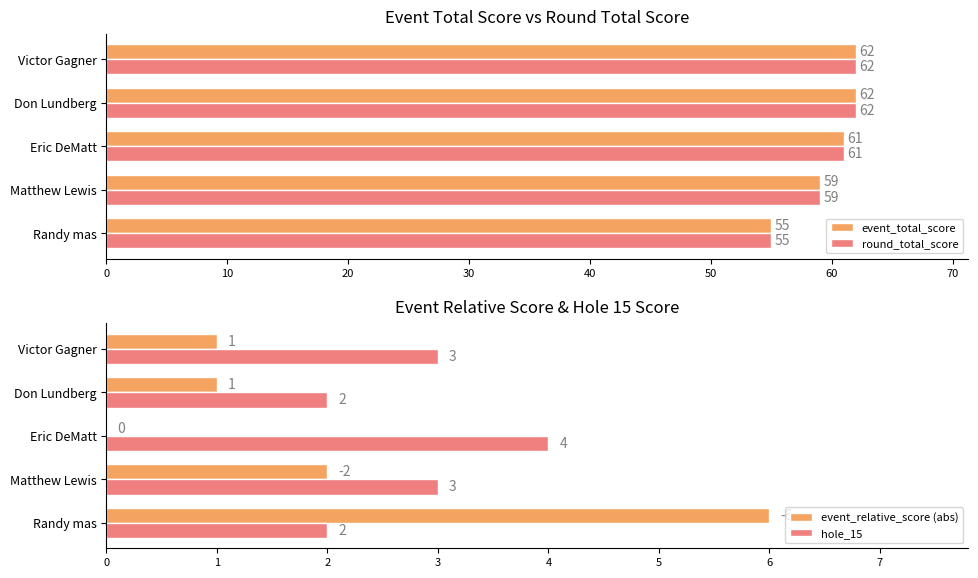

Reading left to right, transcribe all the data shown in this chart.

event_total_score: 55	59	61	62	62
round_total_score: 55	59	61	62	62
event_relative_score (abs): 6	2	0	1	1
hole_15: 2	3	4	2	3